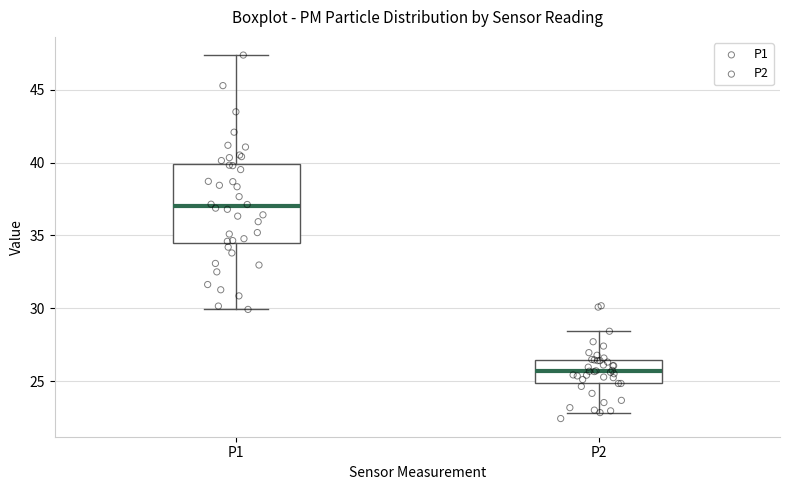

Which box has the lowest median line?

P2